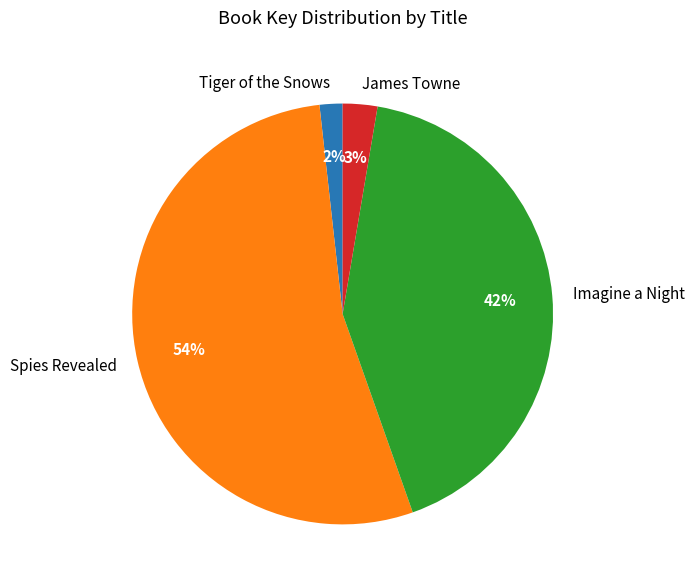

Does Spies Revealed represent more than half of the total?

Yes